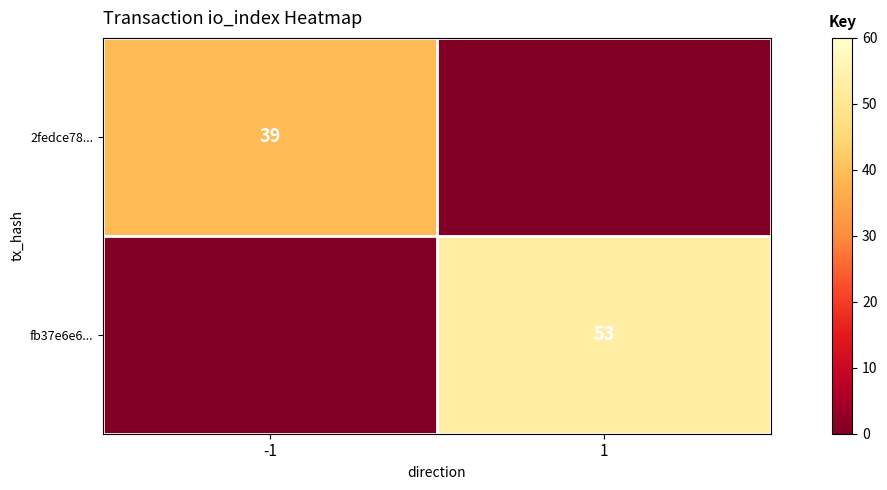

True or false: fb37e6e6... has a value of 88 at 1.

False